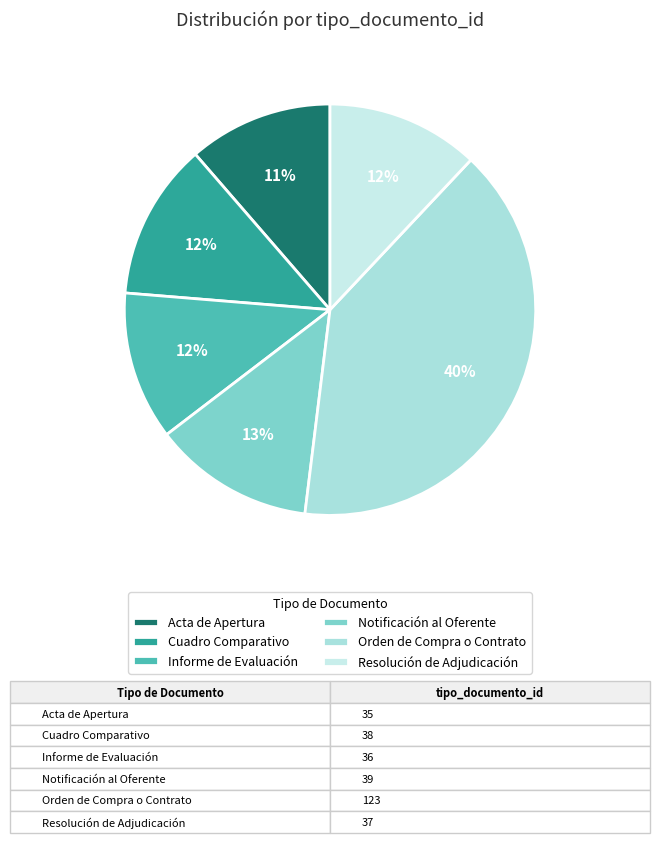

Is Notificación al Oferente the majority of the pie?

No